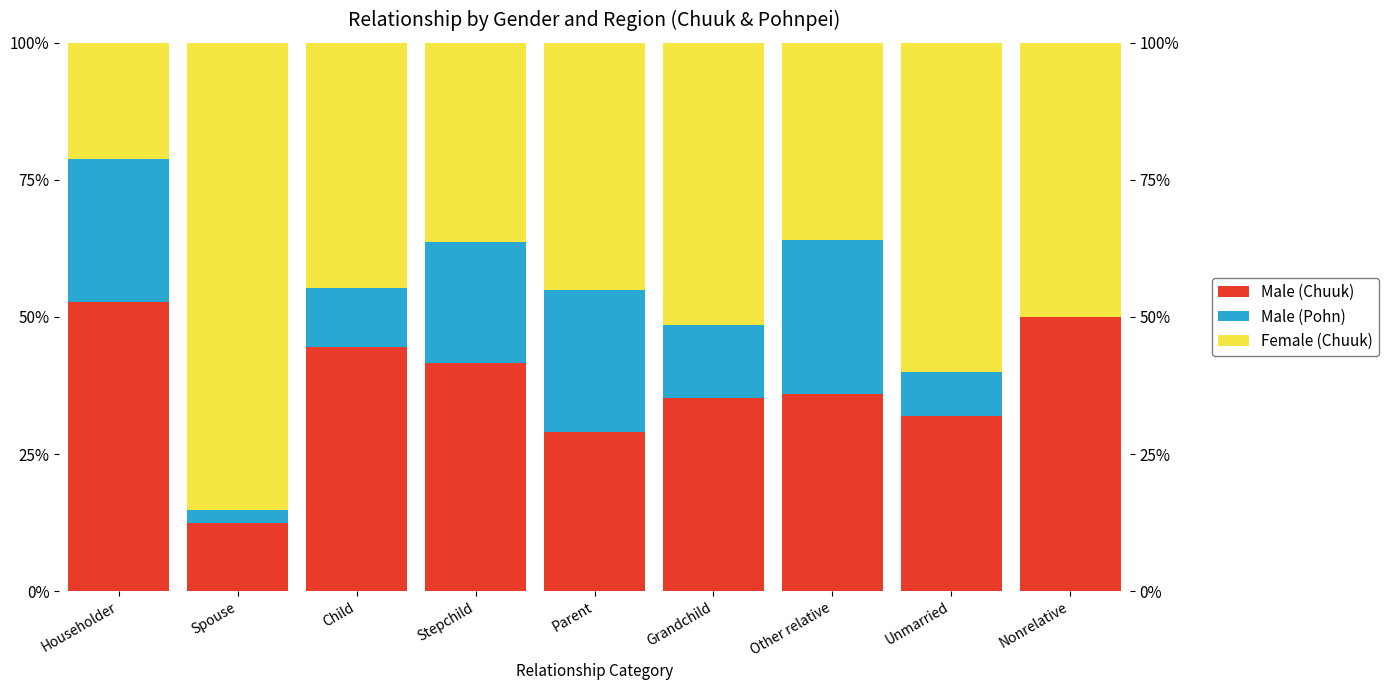

Which series has the widest spread of values?

Female (Chuuk)